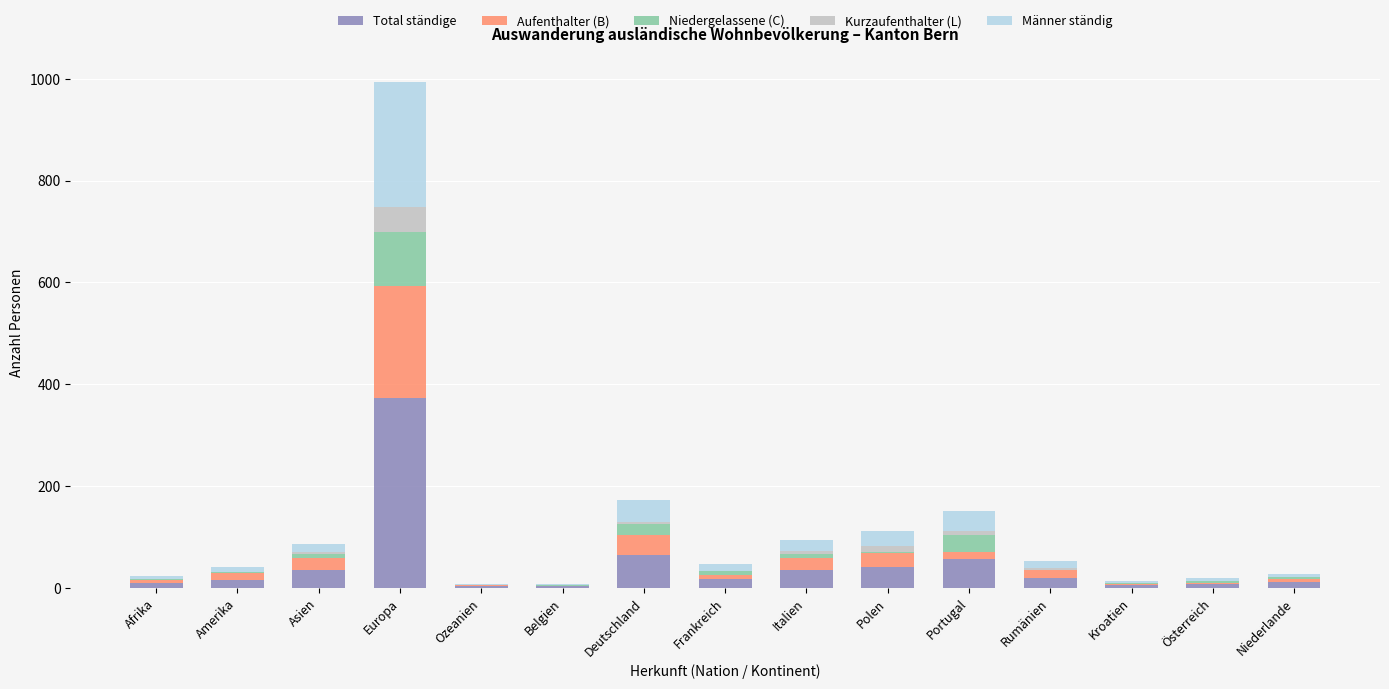

At which label does Total ständige reach its peak?

Europa